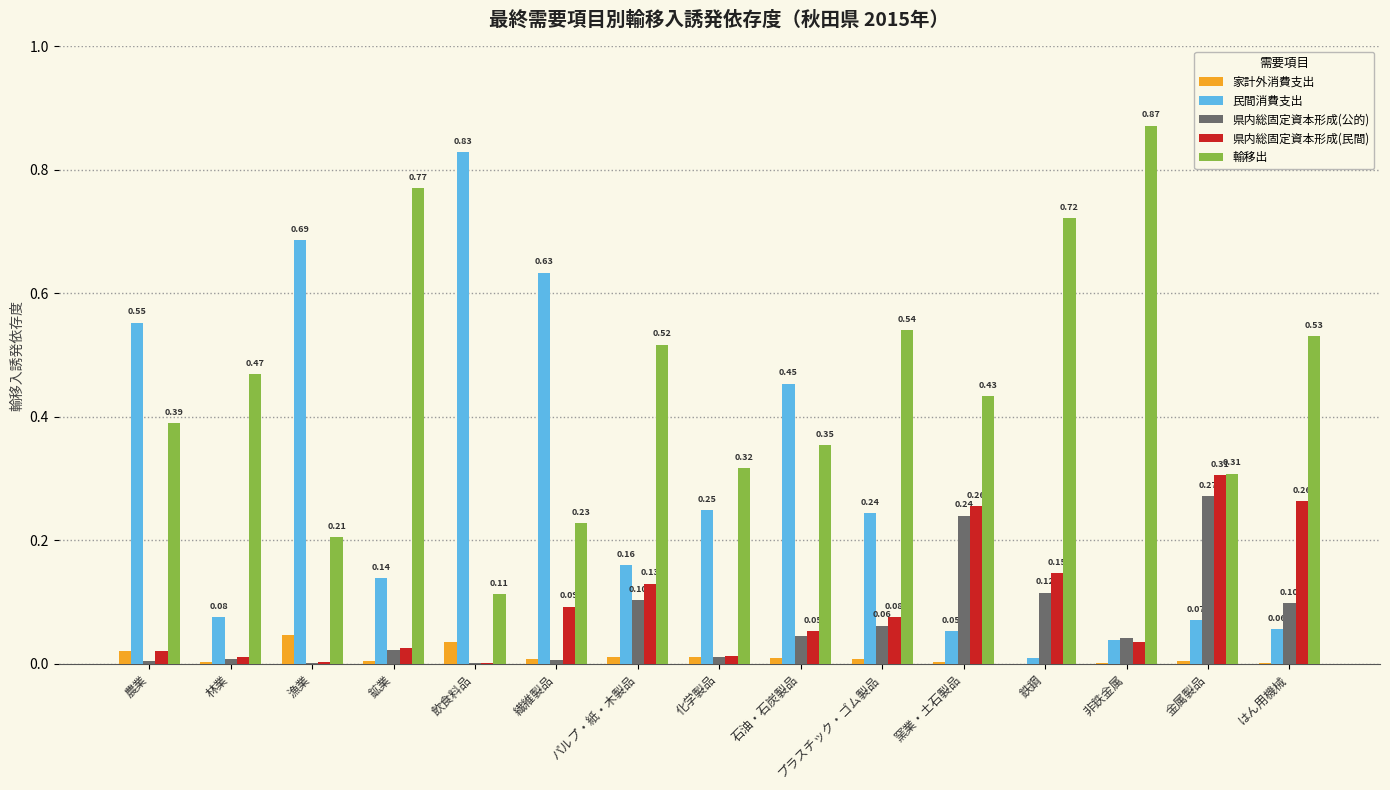

Which series changed the most between 石油・石炭製品 and 非鉄金属?

輸移出